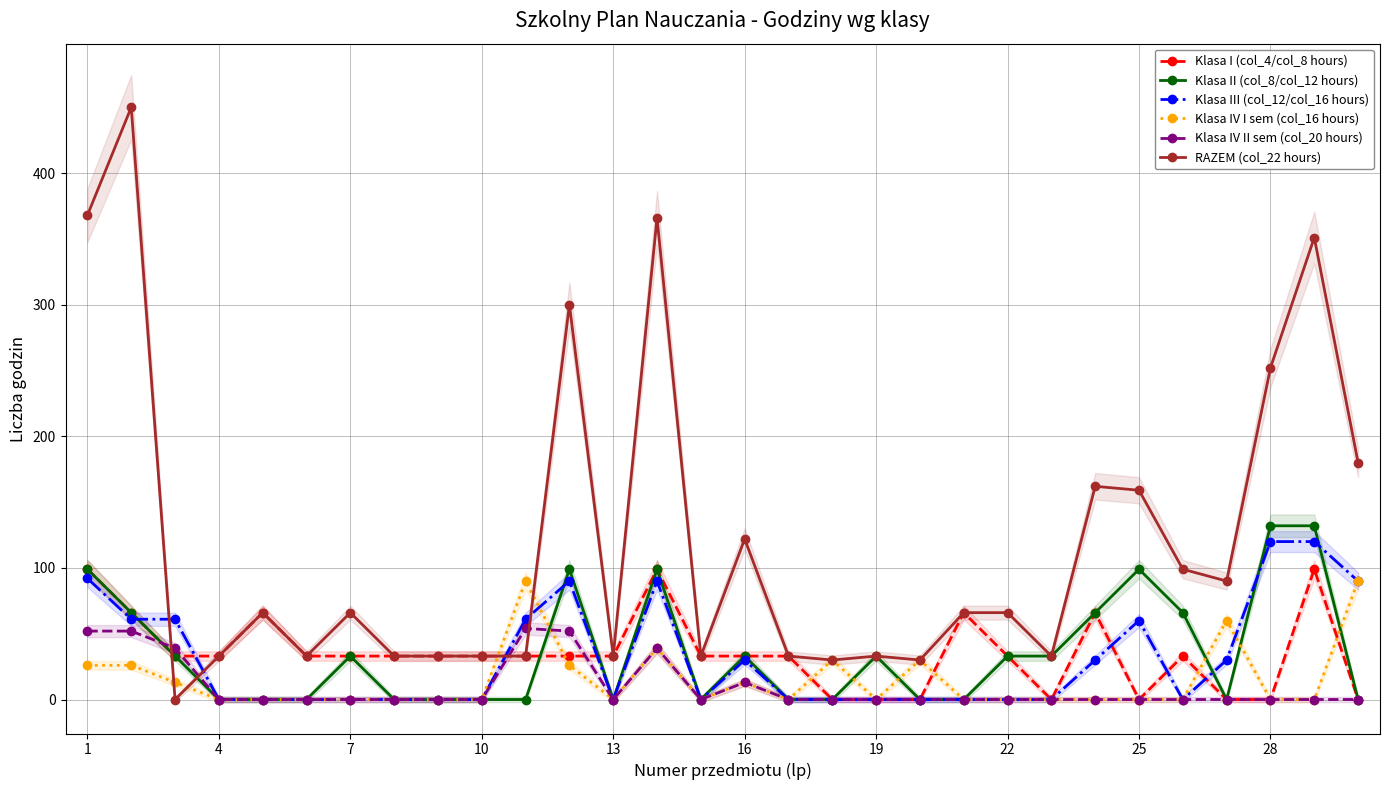

Reading left to right, what are all the values shown in this chart?

Klasa I (col_4/col_8 hours): 99	66	33	33	66	33	33	33	33	33	33	33	33	99	33	33	33	0	0	0	66	33	0	66	0	33	0	0	99	0
Klasa II (col_8/col_12 hours): 99	66	33	0	0	0	33	0	0	0	0	99	0	99	0	33	0	0	33	0	0	33	33	66	99	66	0	132	132	0
Klasa III (col_12/col_16 hours): 92	61	61	0	0	0	0	0	0	0	61	90	0	90	0	30	0	0	0	0	0	0	0	30	60	0	30	120	120	90
Klasa IV I sem (col_16 hours): 26	26	13	0	0	0	0	0	0	0	90	26	0	39	0	13	0	30	0	30	0	0	0	0	0	0	60	0	0	90
Klasa IV II sem (col_20 hours): 52	52	39	0	0	0	0	0	0	0	54	52	0	39	0	13	0	0	0	0	0	0	0	0	0	0	0	0	0	0
RAZEM (col_22 hours): 368	450	0	33	66	33	66	33	33	33	33	300	33	366	33	122	33	30	33	30	66	66	33	162	159	99	90	252	351	180